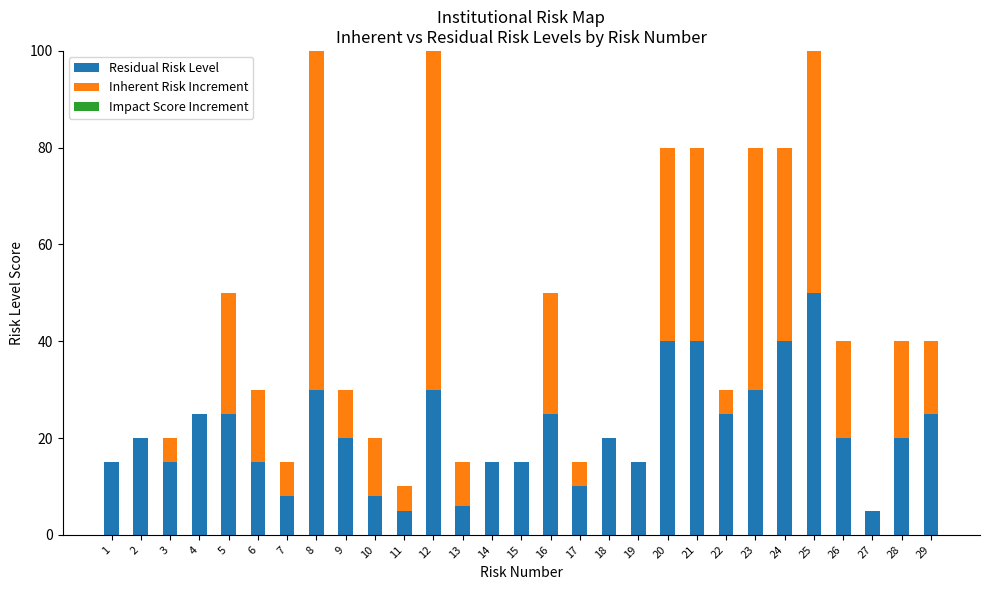

Count the number of data series in this chart.

2